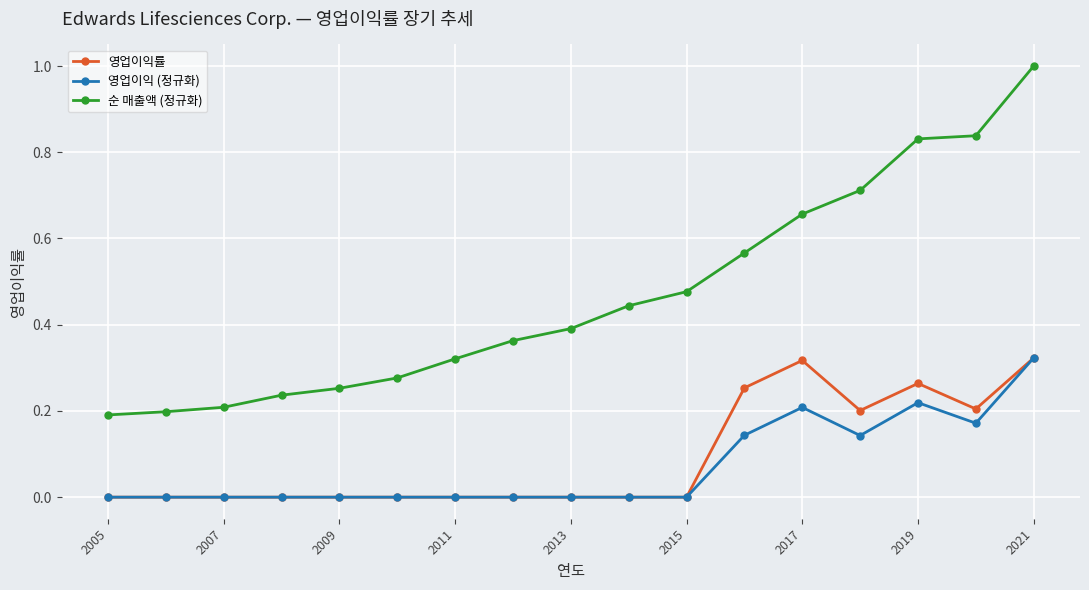

True or false: 영업이익 (정규화) has more than 1 points higher than both neighbors.

True